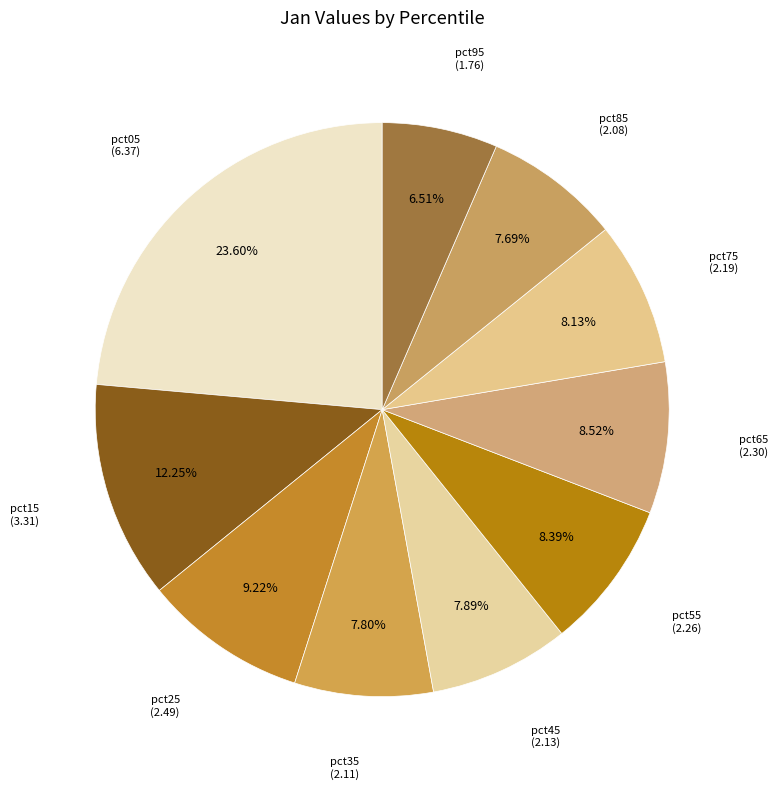

Between pct05 and pct15, which is larger?

pct05